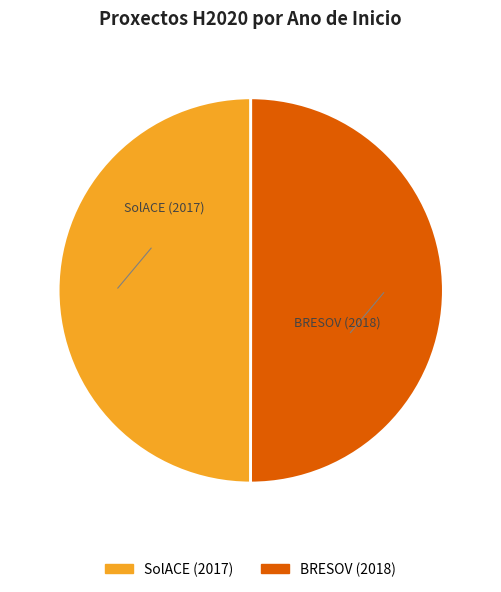

True or false: BRESOV (2018) accounts for 43% of the total.

False